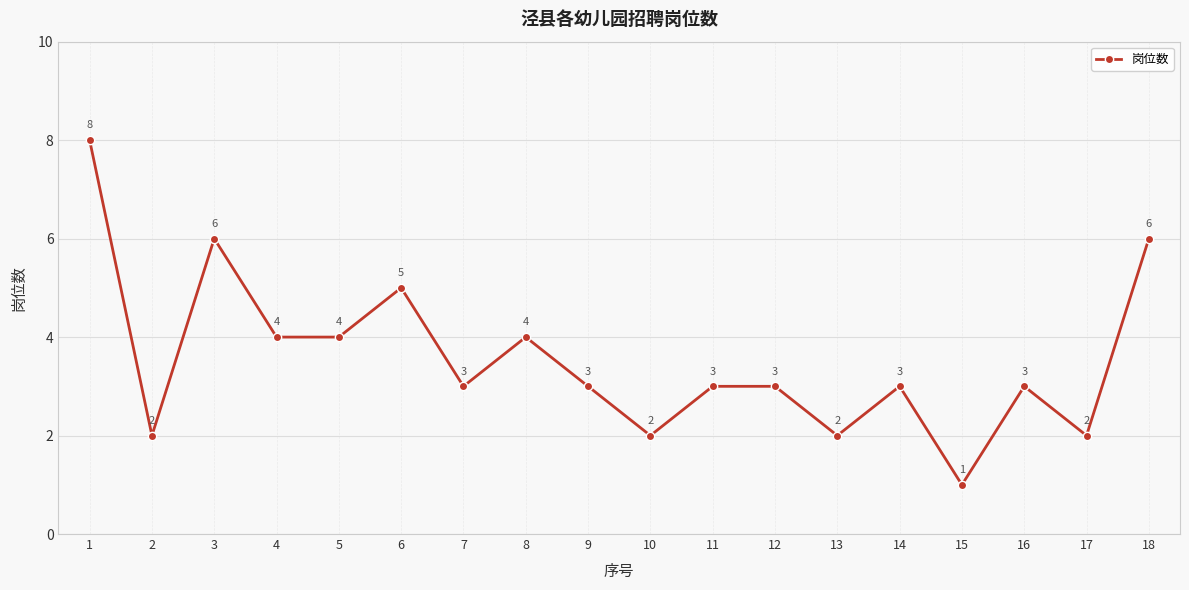

What is the value of the 10th point from the left?

2